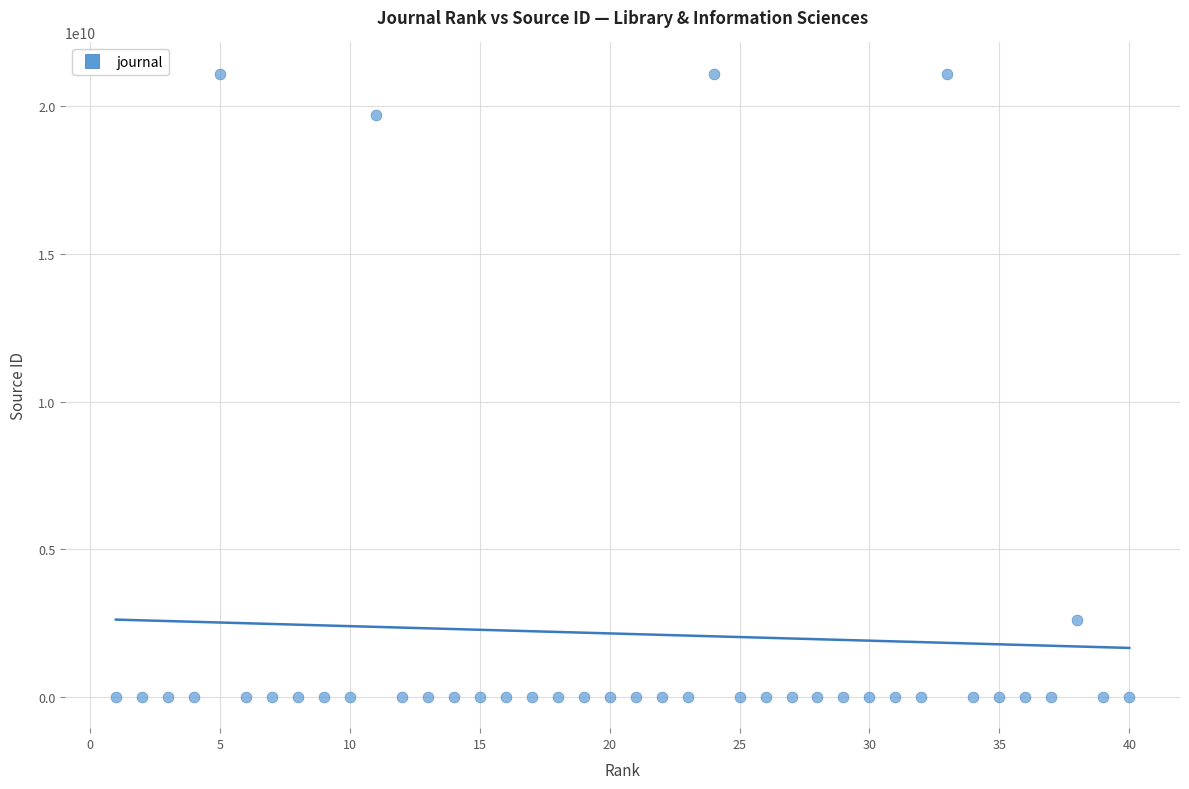

What Y value in the scatter plot is closest to 10550407208?

2600147402